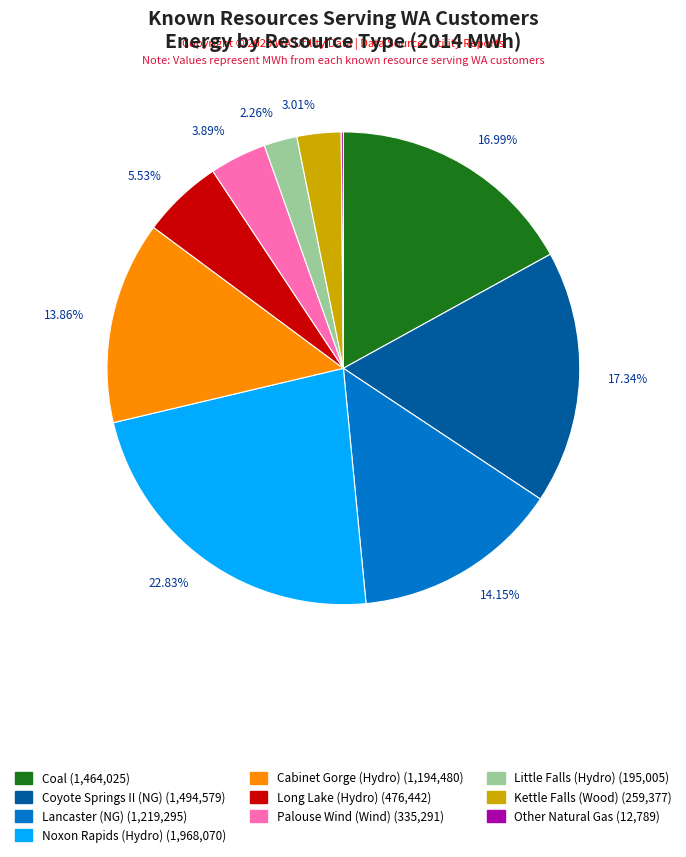

Does any single category account for the majority?

No